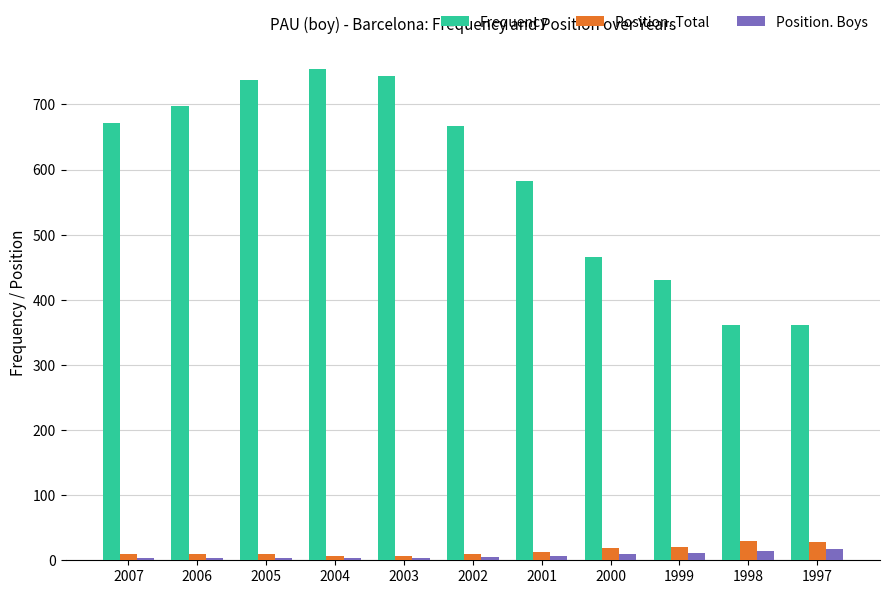

What is the spread (max minus min) of values at 1999?

419